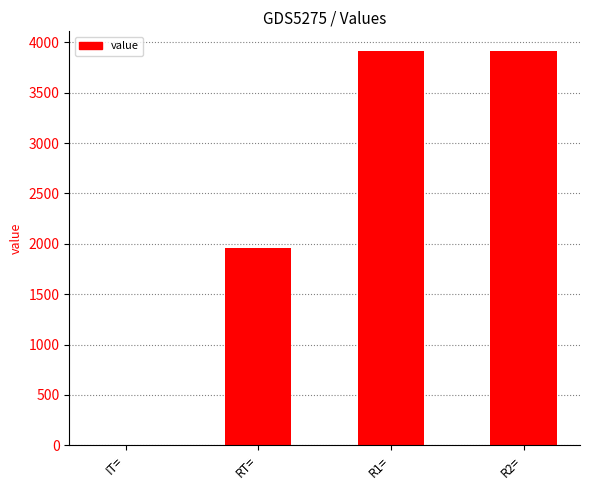

What is the maximum value shown in the chart?

3913.0